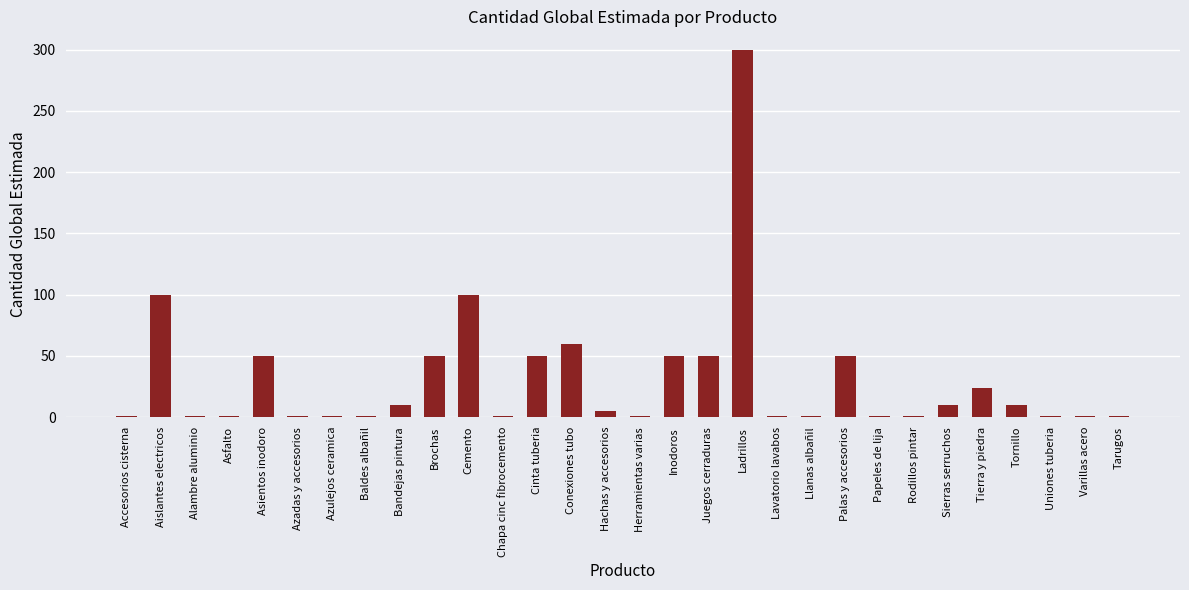

Reading right to left, list all the values displayed in this chart.

1	1	1	10	24	10	1	1	50	1	1	300	50	50	1	5	60	50	1	100	50	10	1	1	1	50	1	1	100	1